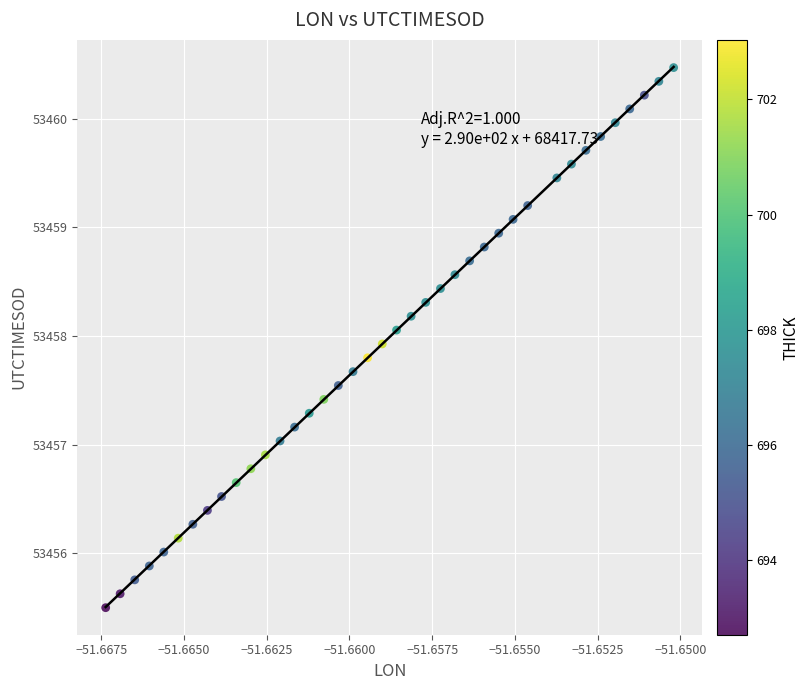

What is the range of Y values (max minus min)?

5.0